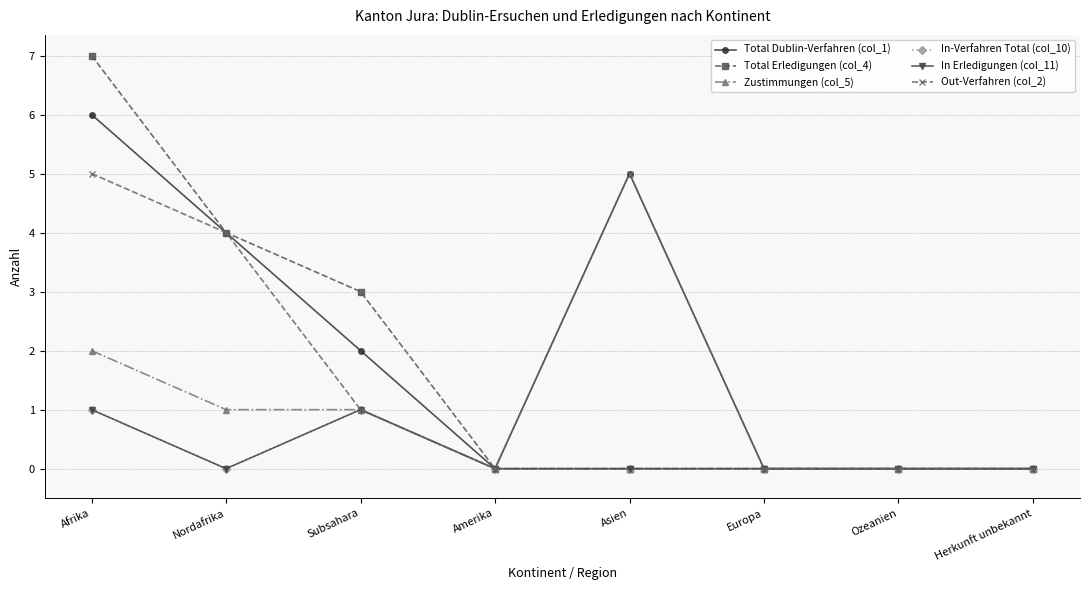

Does the chart have visible grid lines?

Yes